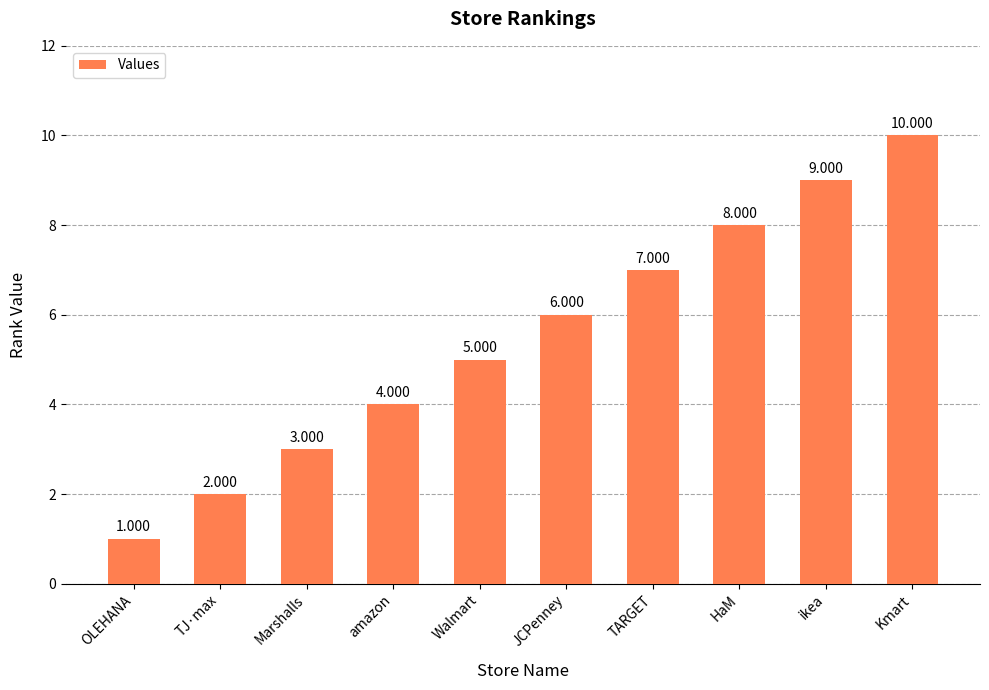

Which has a higher value, ikea or JCPenney?

ikea